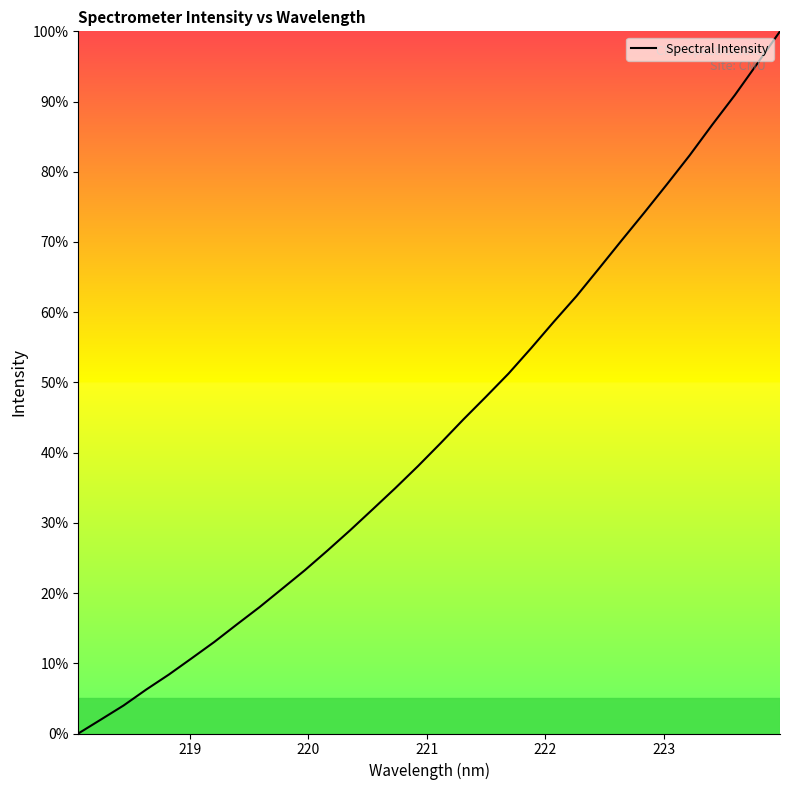

What is the greatest value displayed?

100.0